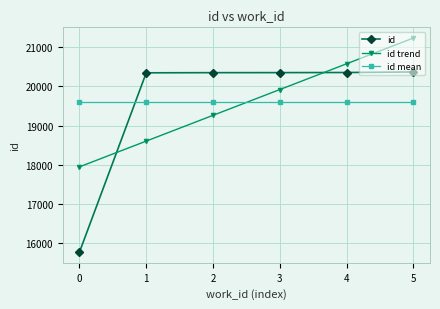

True or false: id trend has a value of 20577.2 at 4.

True